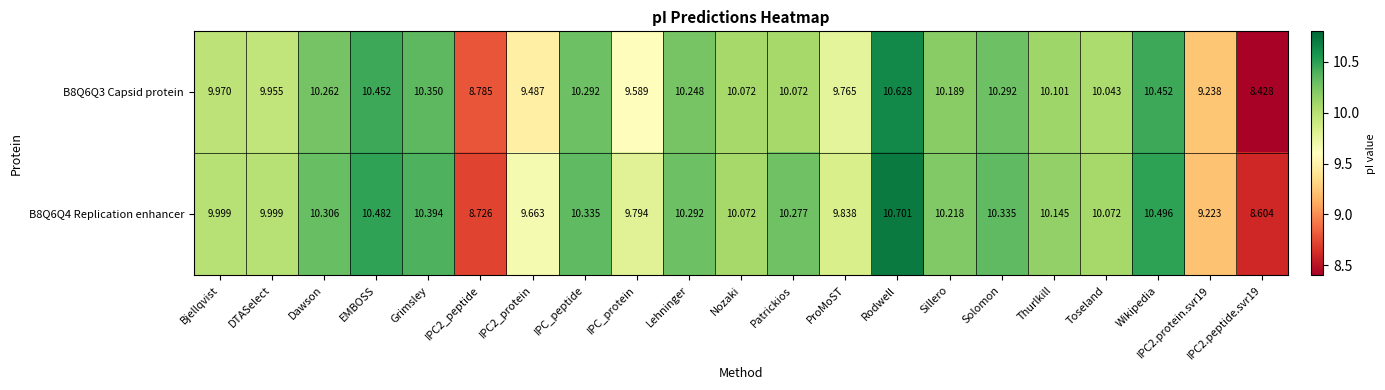

At which label does B8Q6Q3 Capsid protein first exceed 10?

Dawson